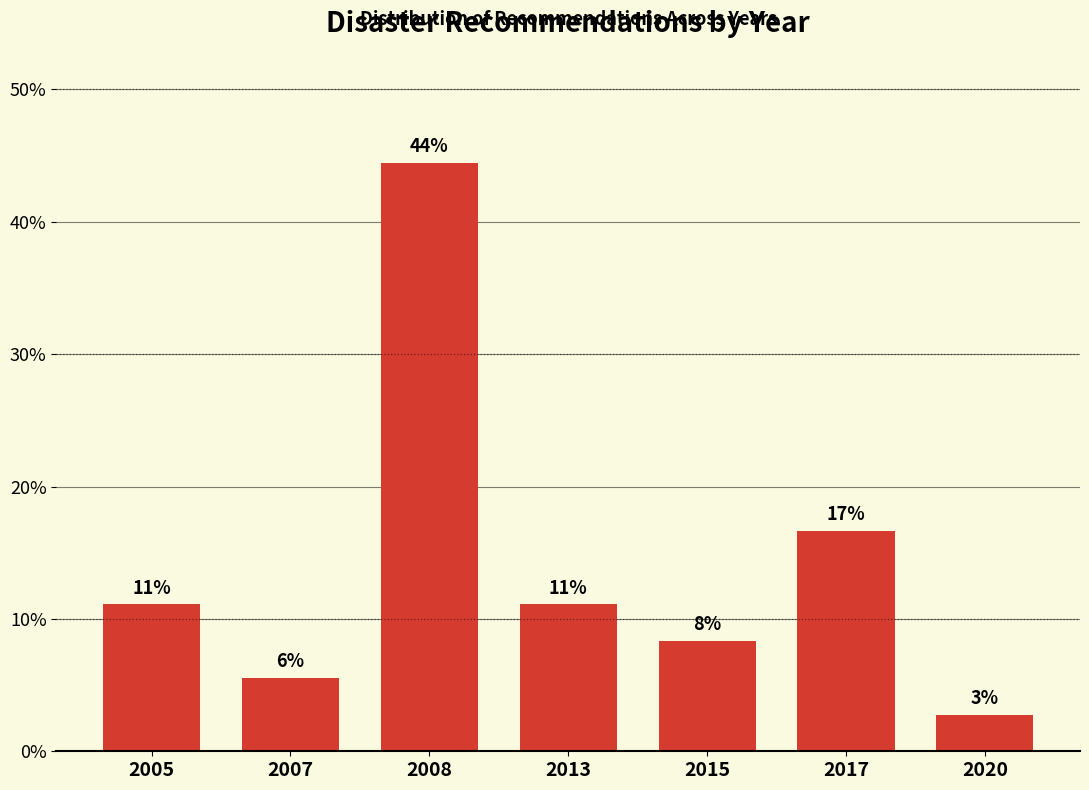

Does the chart contain any negative values?

No